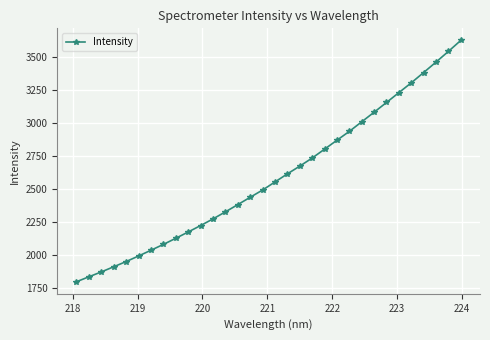

What is the maximum value shown in the chart?

3622.6